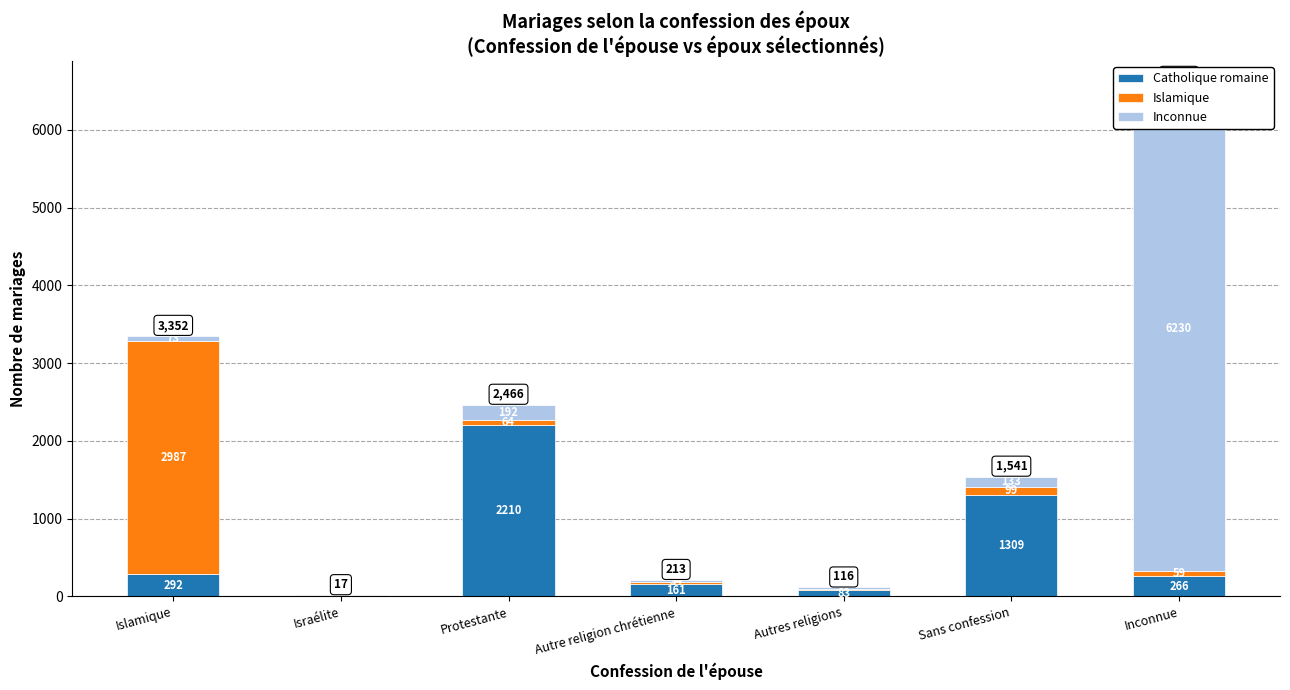

Reading left to right, extract all data points from this chart.

Catholique romaine: 292	8	2210	161	83	1309	266
Islamique: 2987	1	64	18	9	99	59
Inconnue: 73	8	192	34	24	133	6230